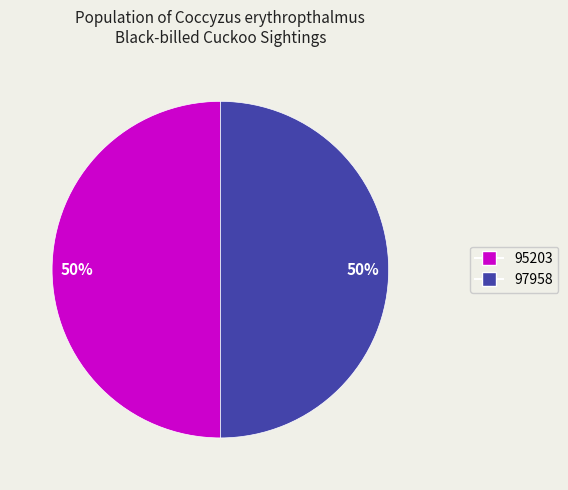

Is the sum of 97958 and 95203 greater than half?

Yes